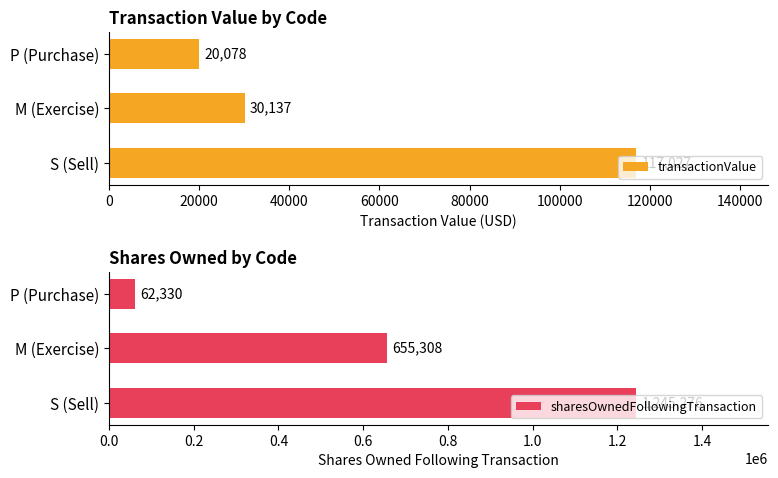

What is the value of the transactionValue bar at the 1st from the left?

117027